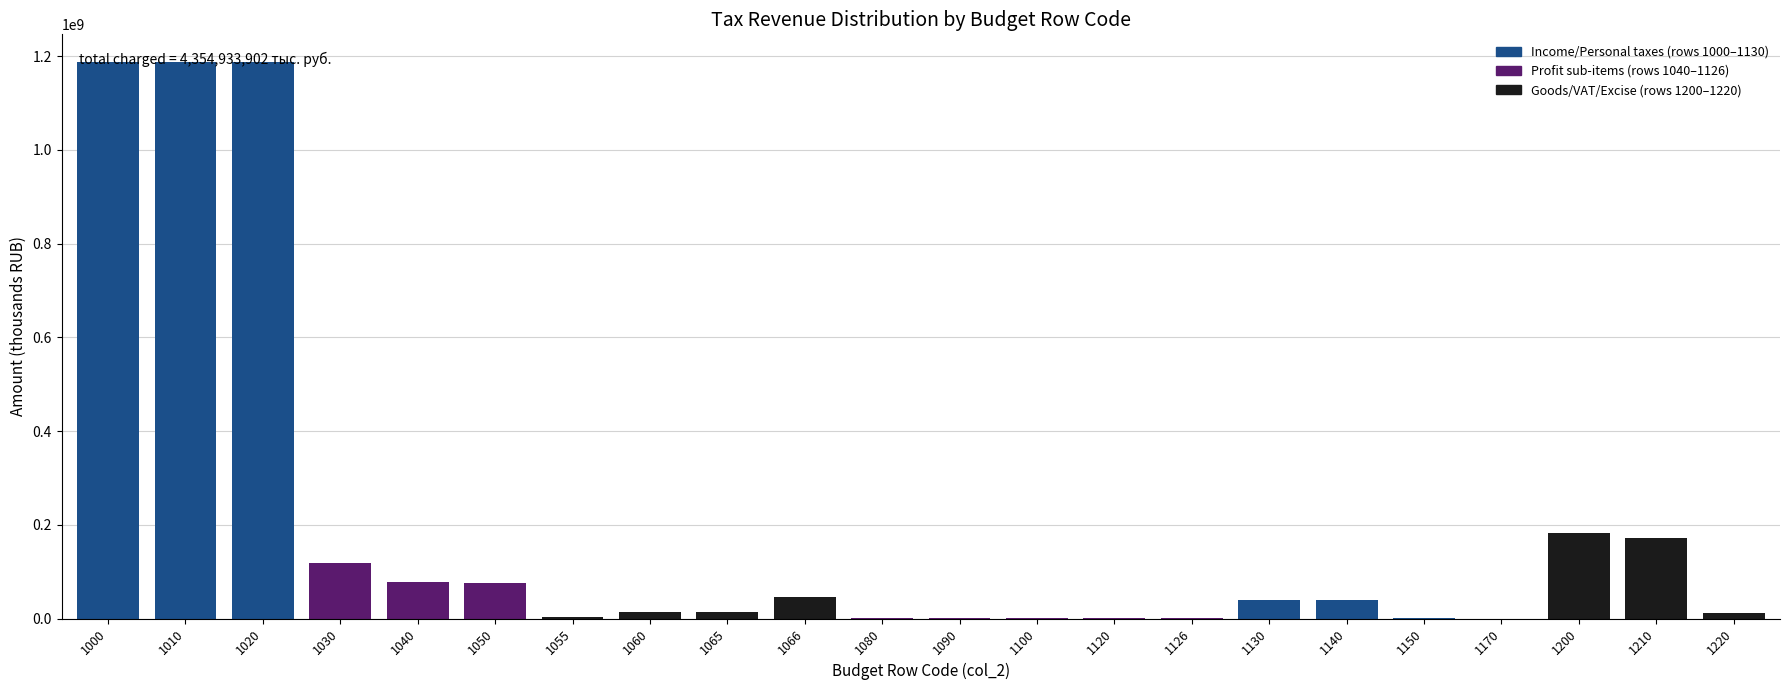

What is the maximum value shown in the chart?

1187108976